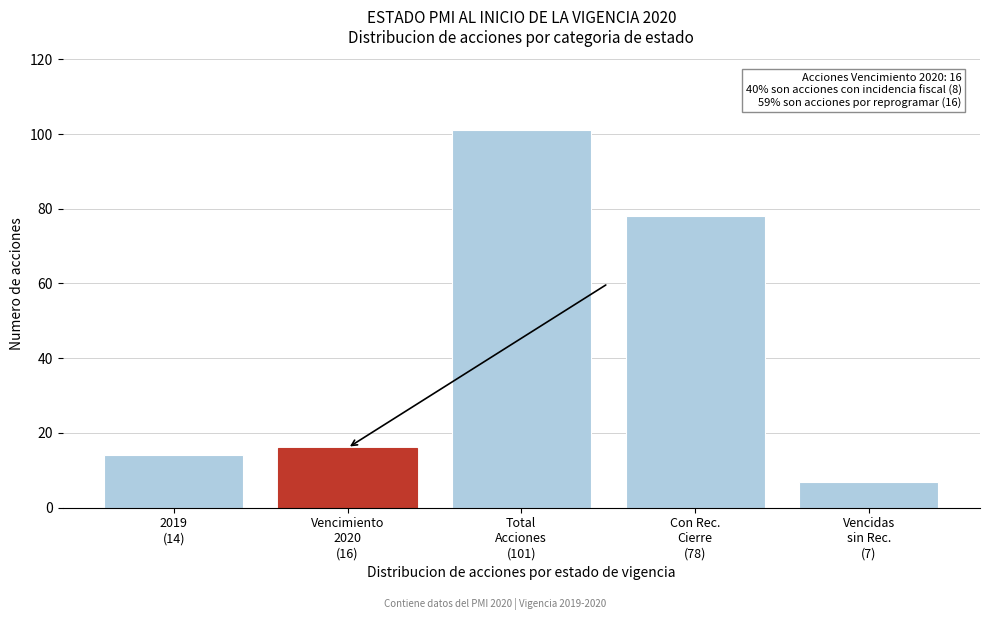

Reading left to right, what are all the values shown in this chart?

14	16	101	78	7